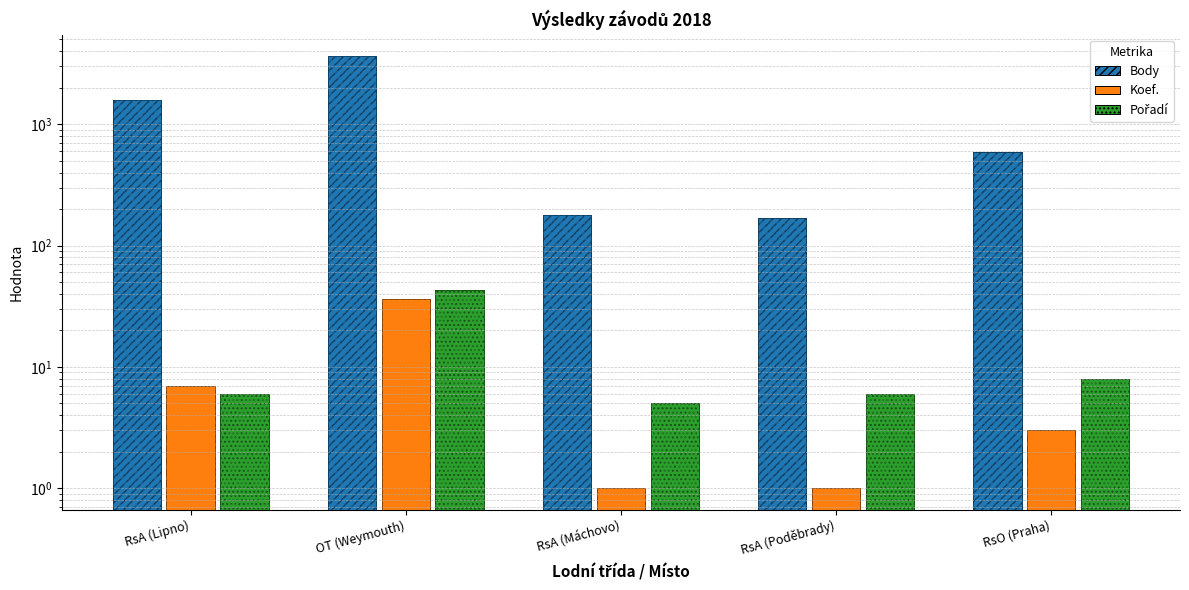

Reading left to right, transcribe all the data shown in this chart.

Body: RsA (Lipno)=1582	OT (Weymouth)=3636	RsA (Máchovo)=180	RsA (Poděbrady)=168	RsO (Praha)=594
Koef.: RsA (Lipno)=7	OT (Weymouth)=36	RsA (Máchovo)=1	RsA (Poděbrady)=1	RsO (Praha)=3
Pořadí: RsA (Lipno)=6	OT (Weymouth)=43	RsA (Máchovo)=5	RsA (Poděbrady)=6	RsO (Praha)=8